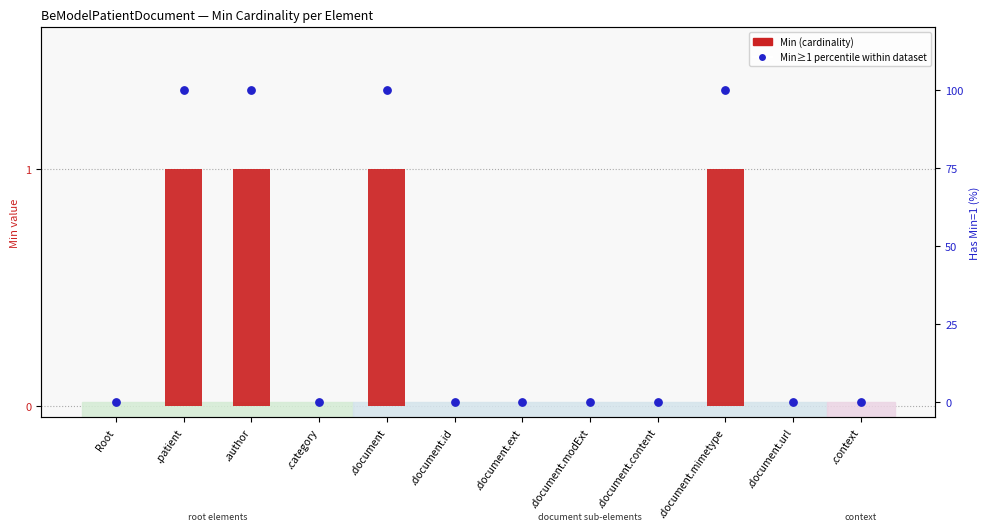

At which category is the sum across all series the highest?

.patient